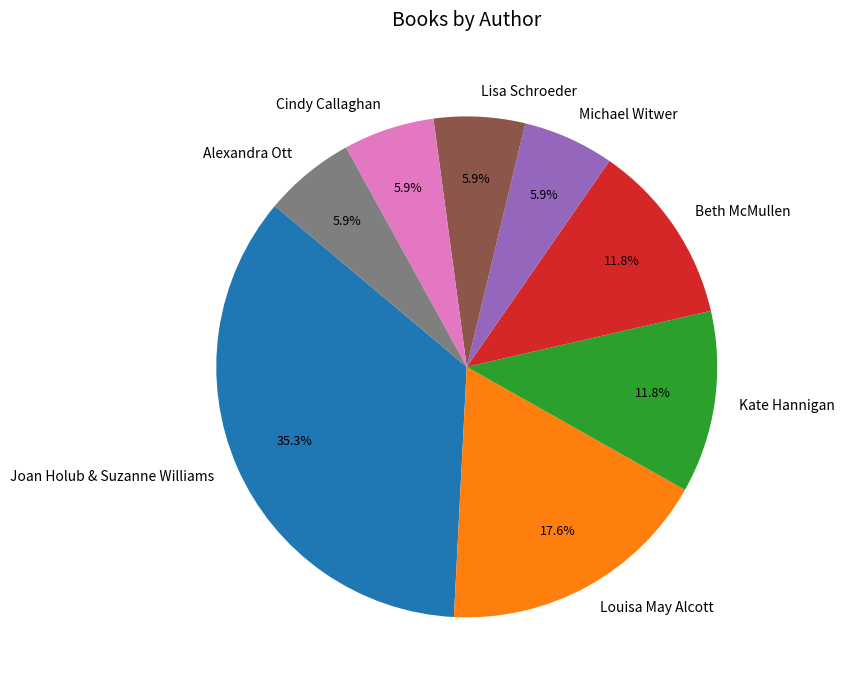

To the nearest percent, what percentage of the pie is Lisa Schroeder?

6%